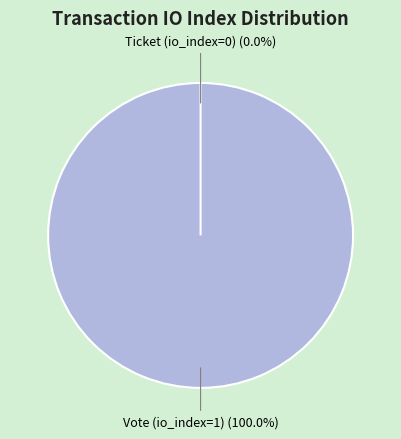

How many slices are in this pie chart?

2